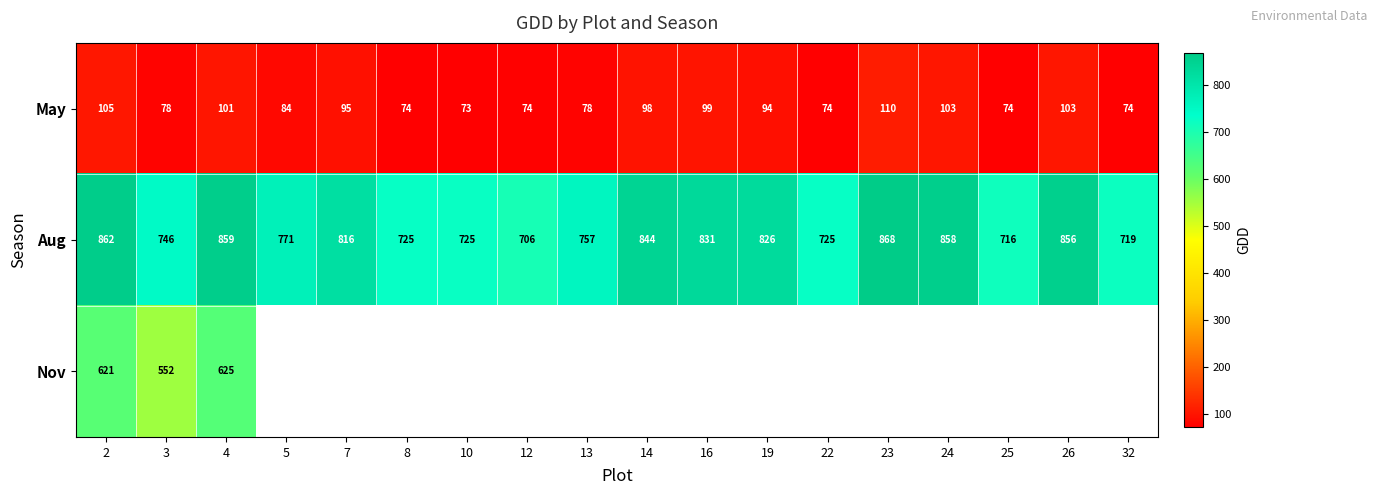

How many data points in May are less than 94?

9